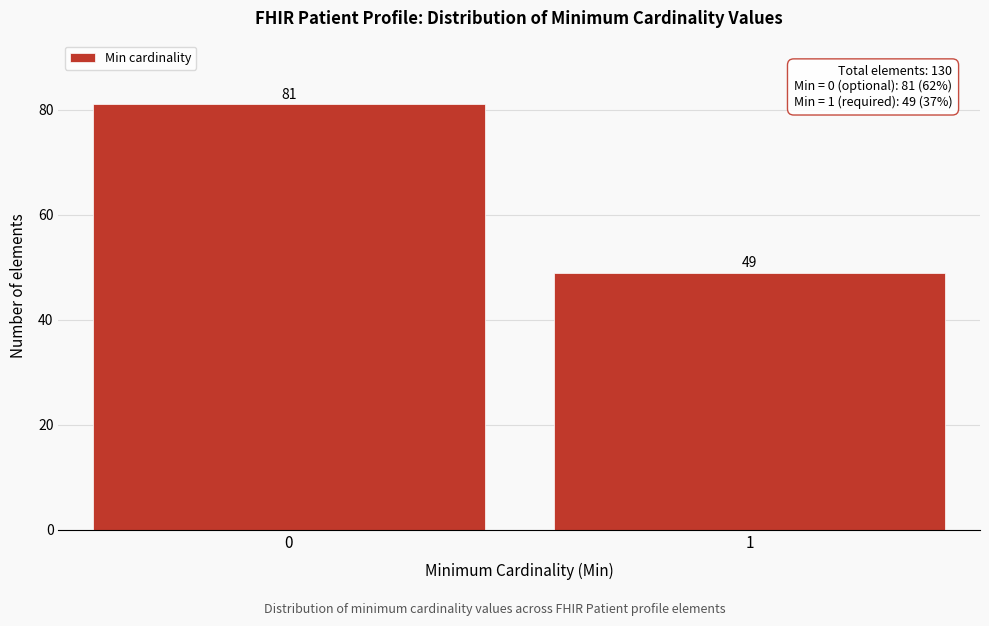

Reading left to right, list all the values displayed in this chart.

81	49